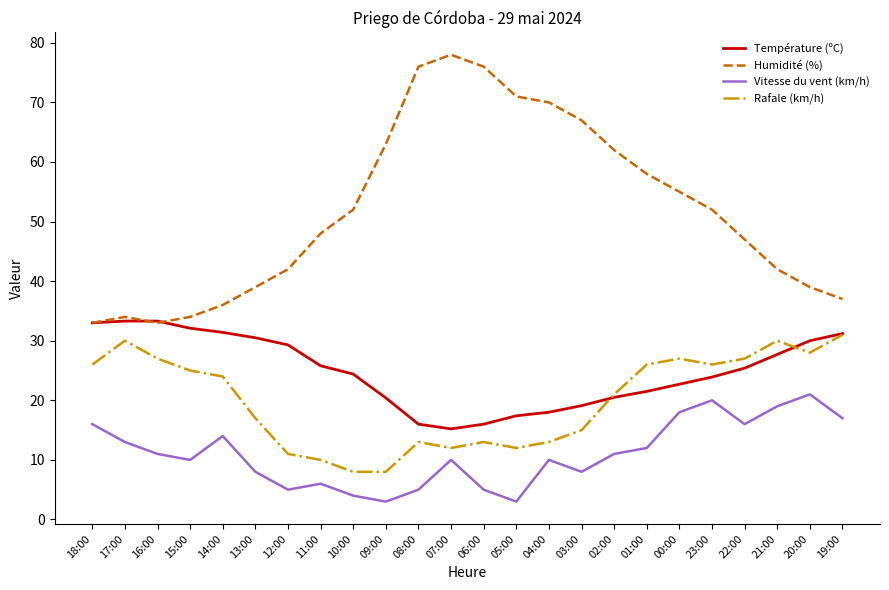

How many categories are shown in the chart?

24